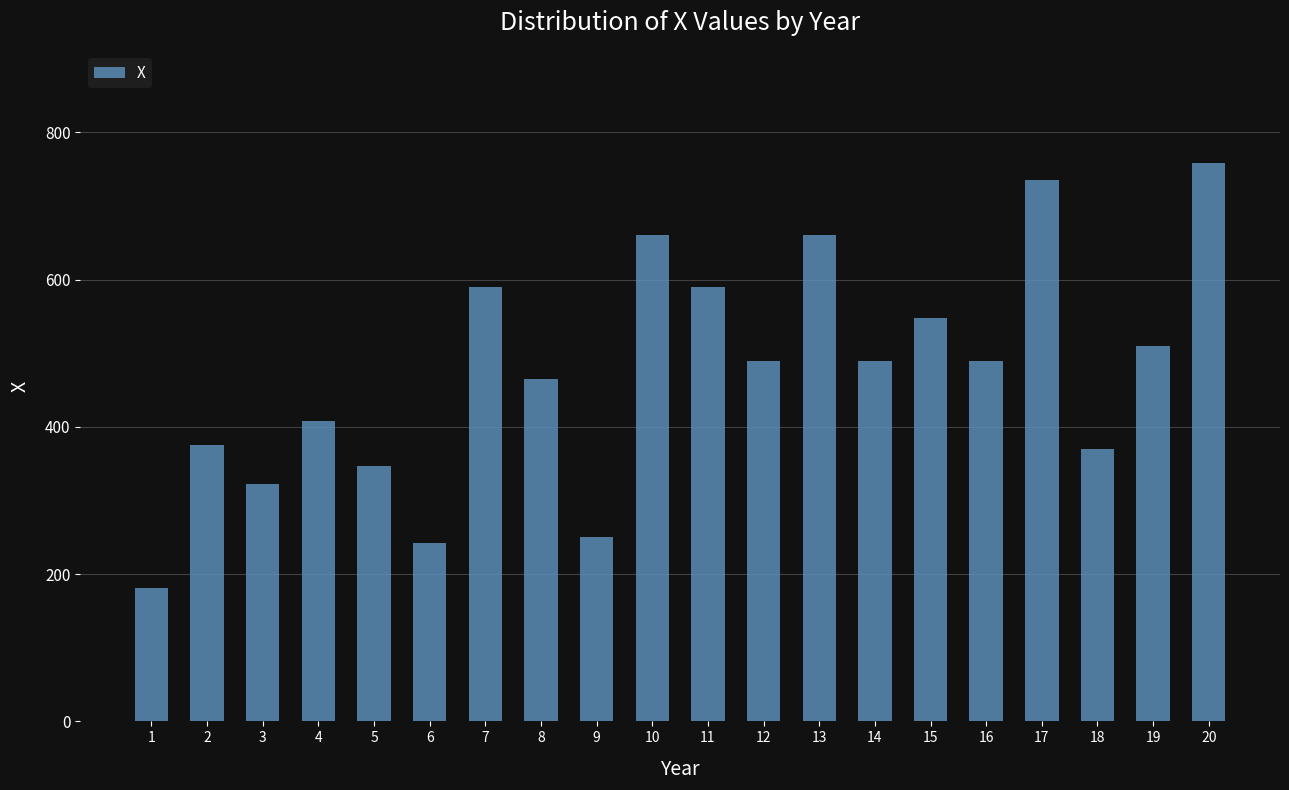

Which has a higher value, 10 or 9?

10